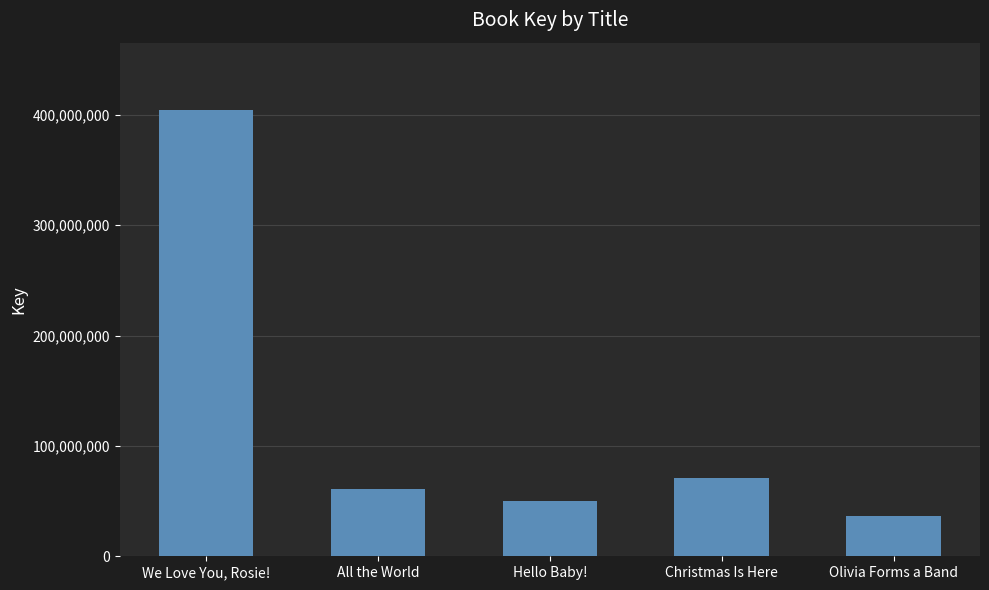

The value at Christmas Is Here is 71150043. True or false?

True